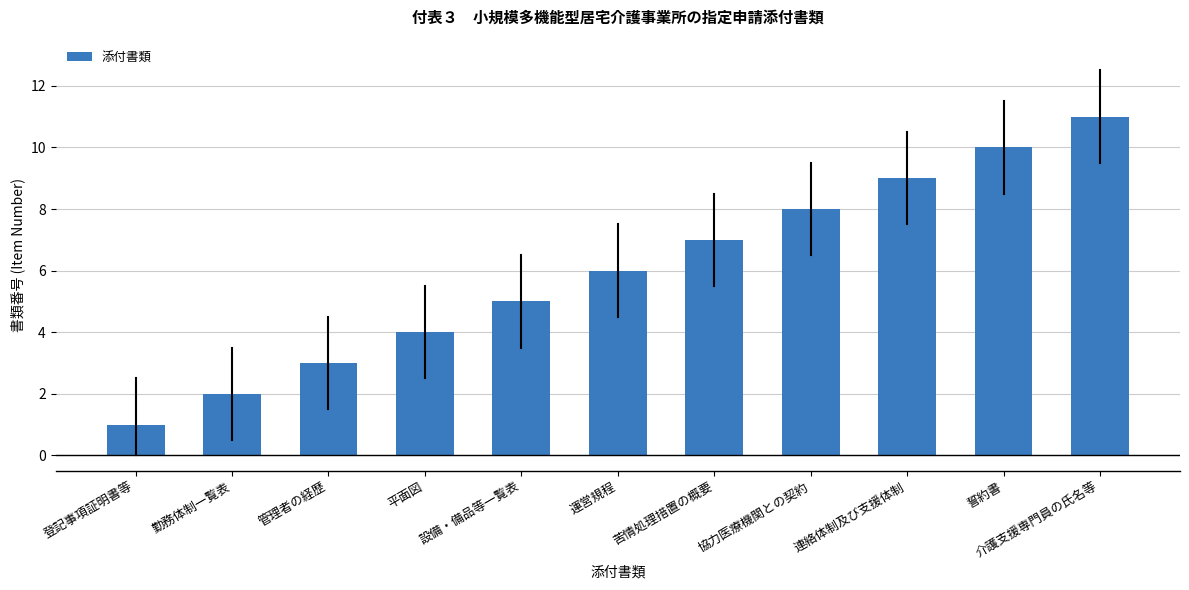

What is the smallest value displayed?

1